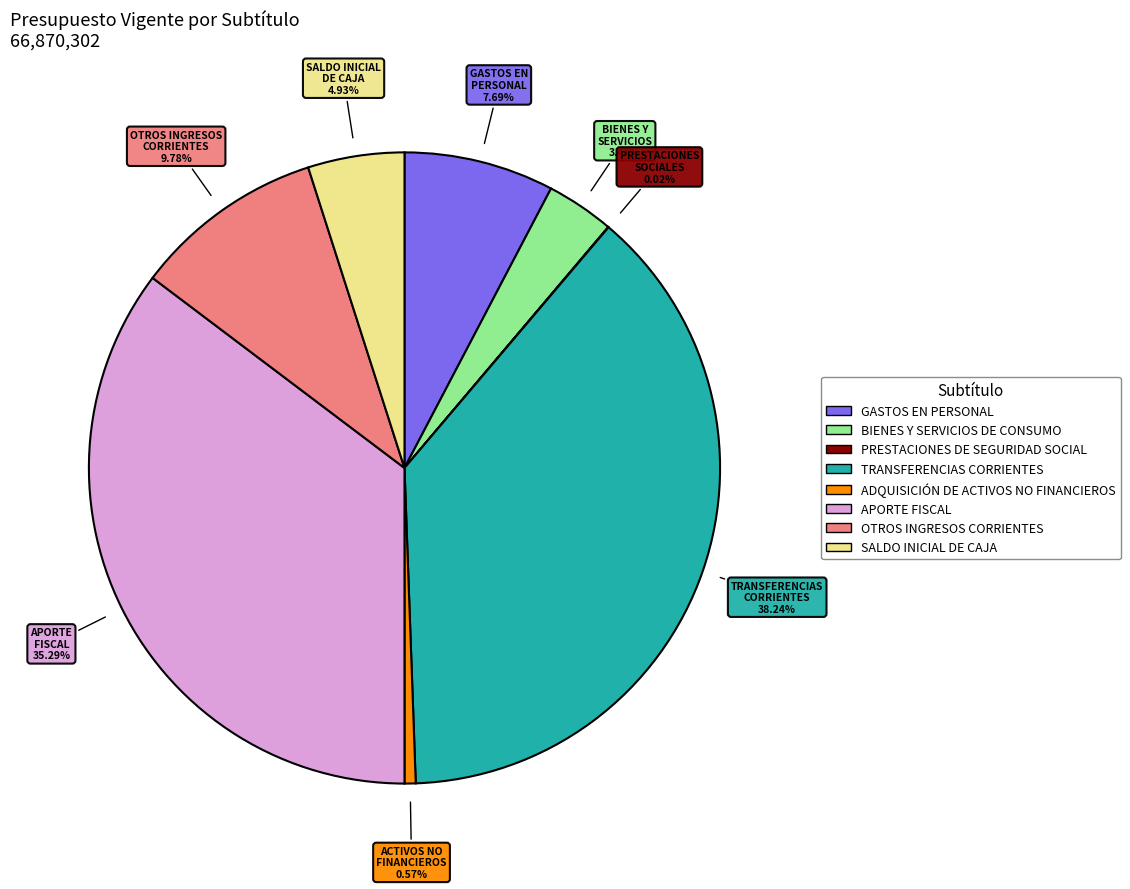

What is the largest slice in the pie chart?

TRANSFERENCIAS CORRIENTES